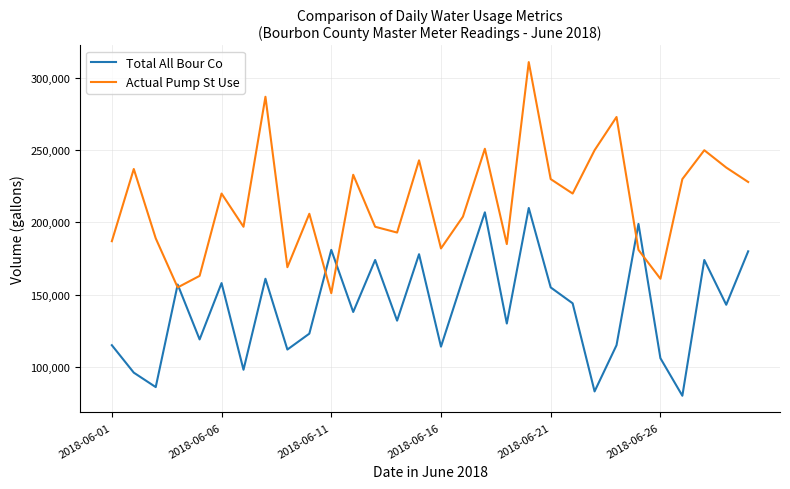

Which series has the widest spread of values?

Actual Pump St Use